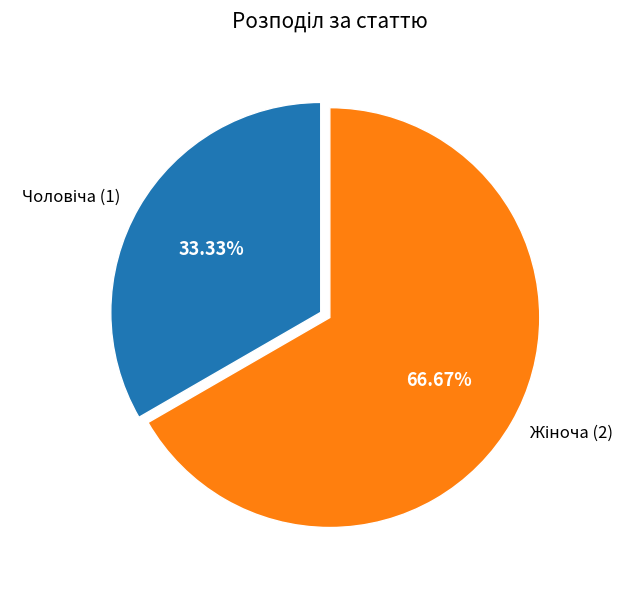

Is there any slice that represents more than half of the pie?

Yes